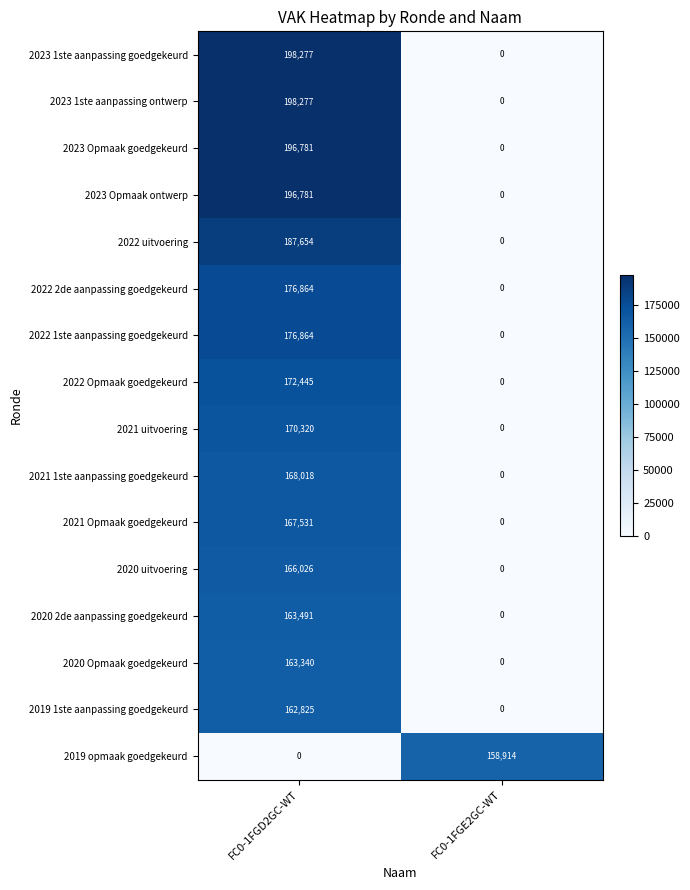

The value of 2023 Opmaak ontwerp at FC0-1FGE2GC-WT is 67596. True or false?

False